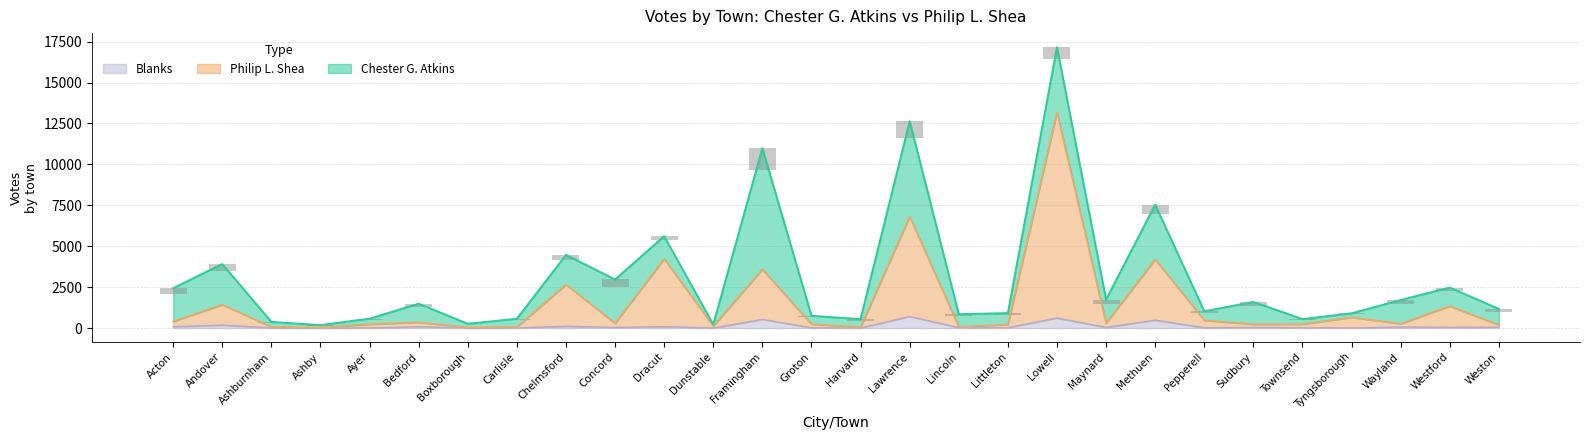

Is the value of Blanks at Boxborough greater than the value of Chester G. Atkins at Westford?

No